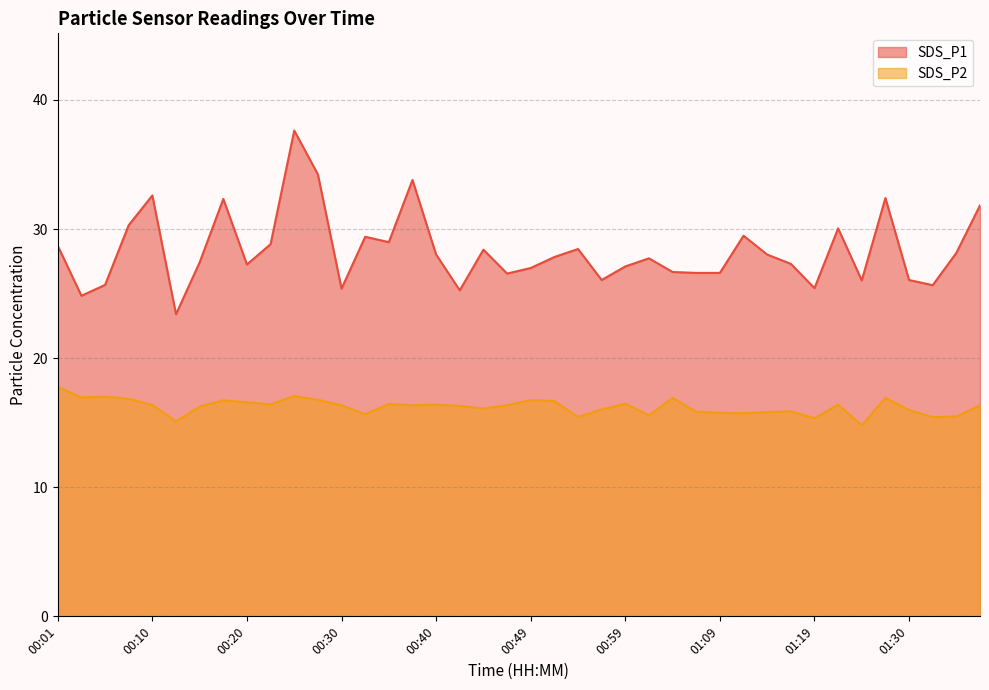

What is the sum of the SDS_P2 values at 01:22 and 00:30?

32.8